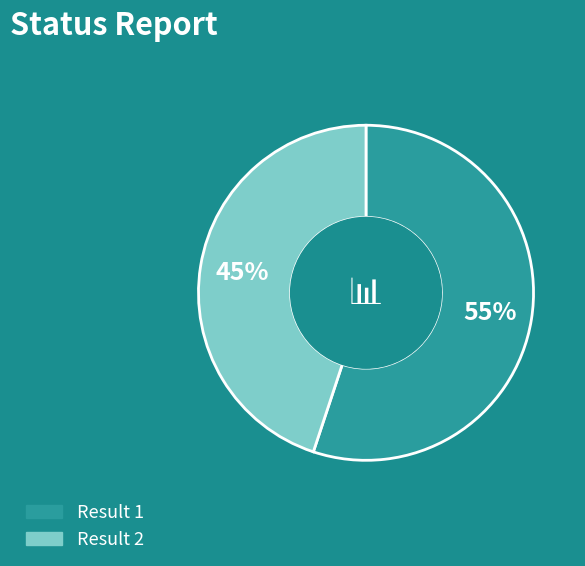

Is there any slice that represents more than half of the pie?

Yes